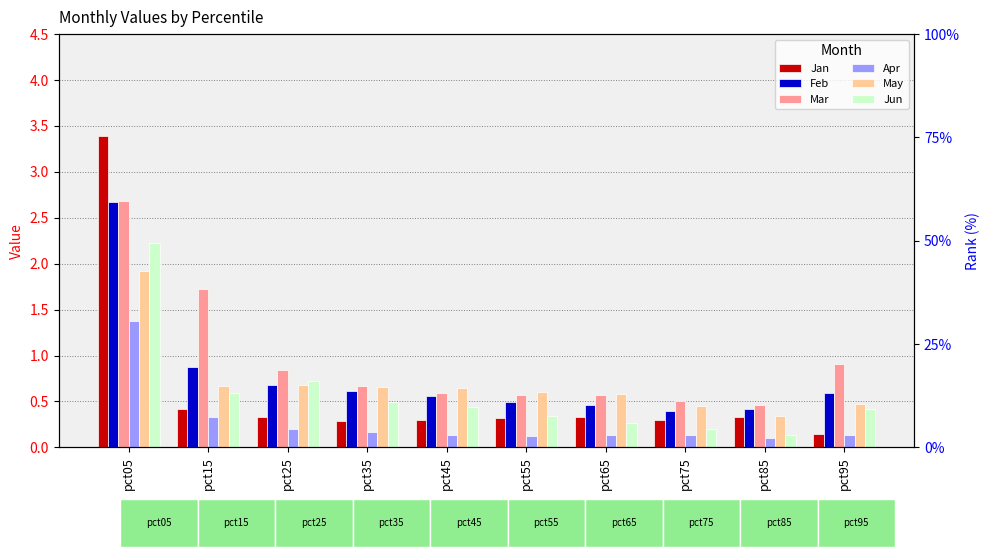

List the labels in order of Jun value, smallest first.

pct85, pct75, pct65, pct55, pct95, pct45, pct35, pct15, pct25, pct05